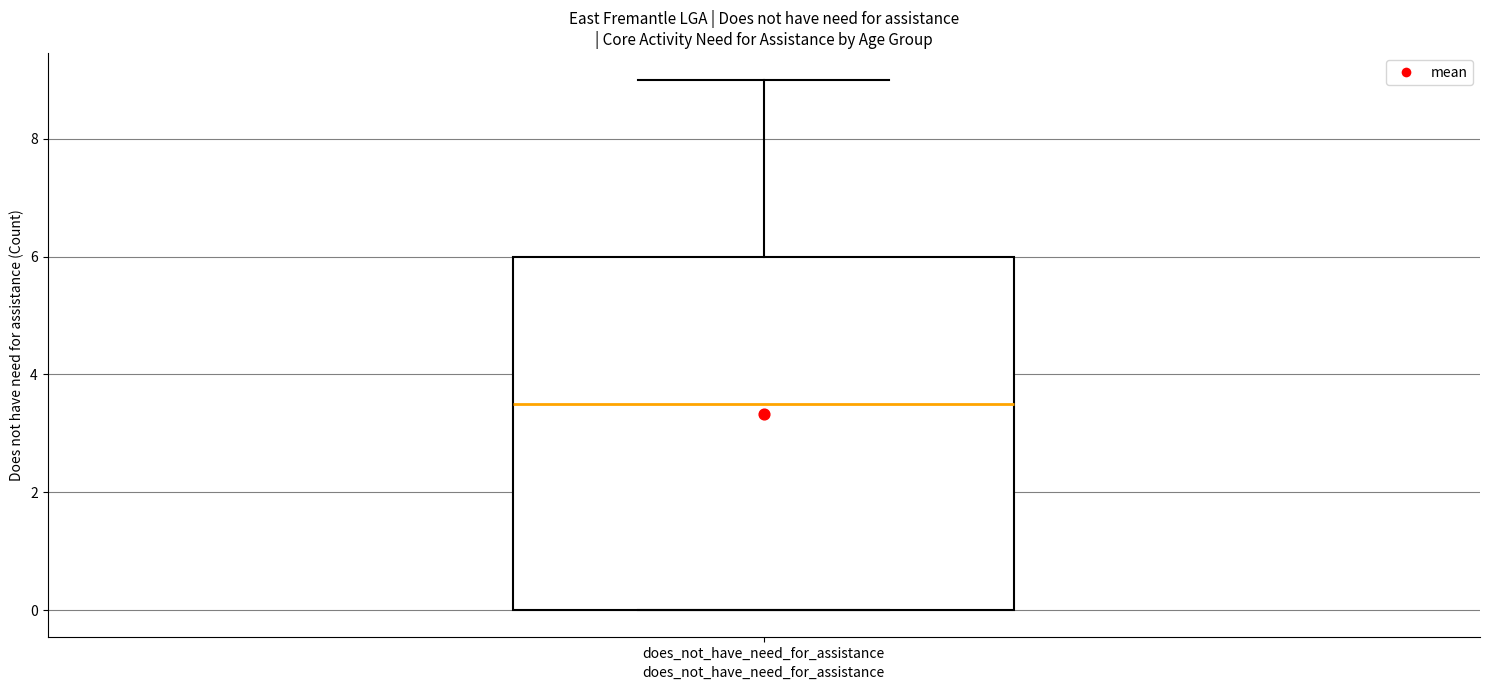

Read this box plot against the y-axis: the position of the median line, the range covered by the box, and the ends of both whiskers. The values are not printed on the chart, so give them approximately, as read against the axis.

median 3.6, box 0.0 to 6.0, whiskers 0.0 to 9.0